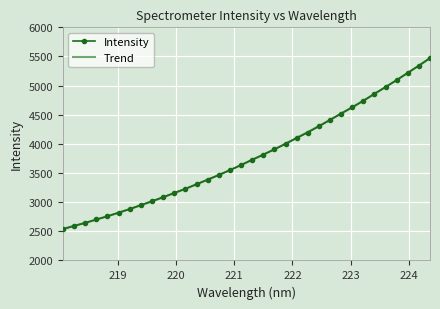

What is the lowest value of the Trend series?

2543.6